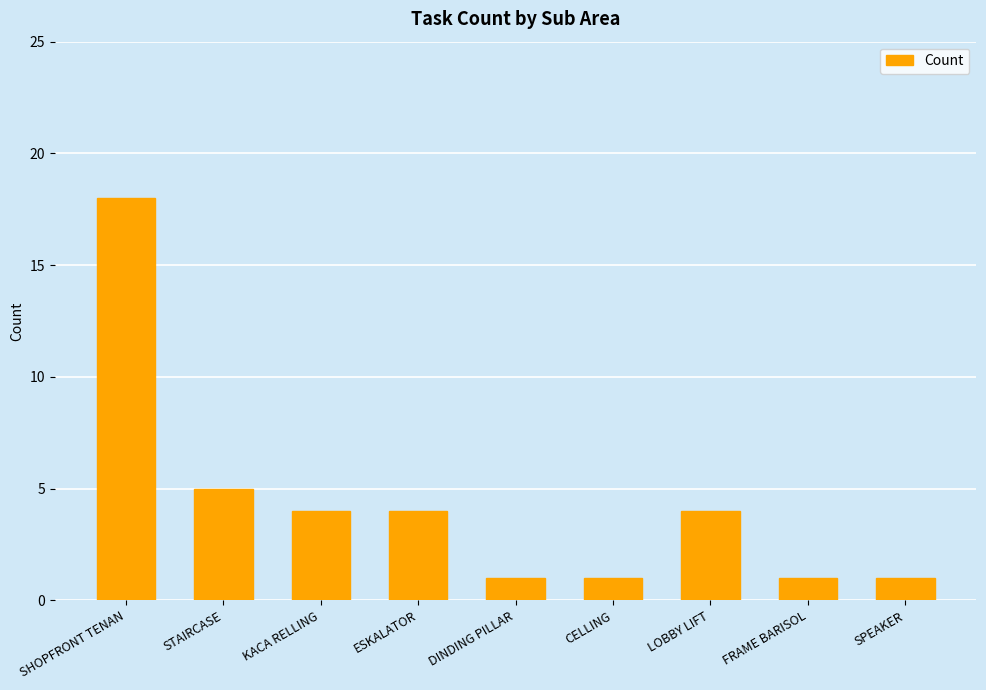

What position from the right is ESKALATOR?

6